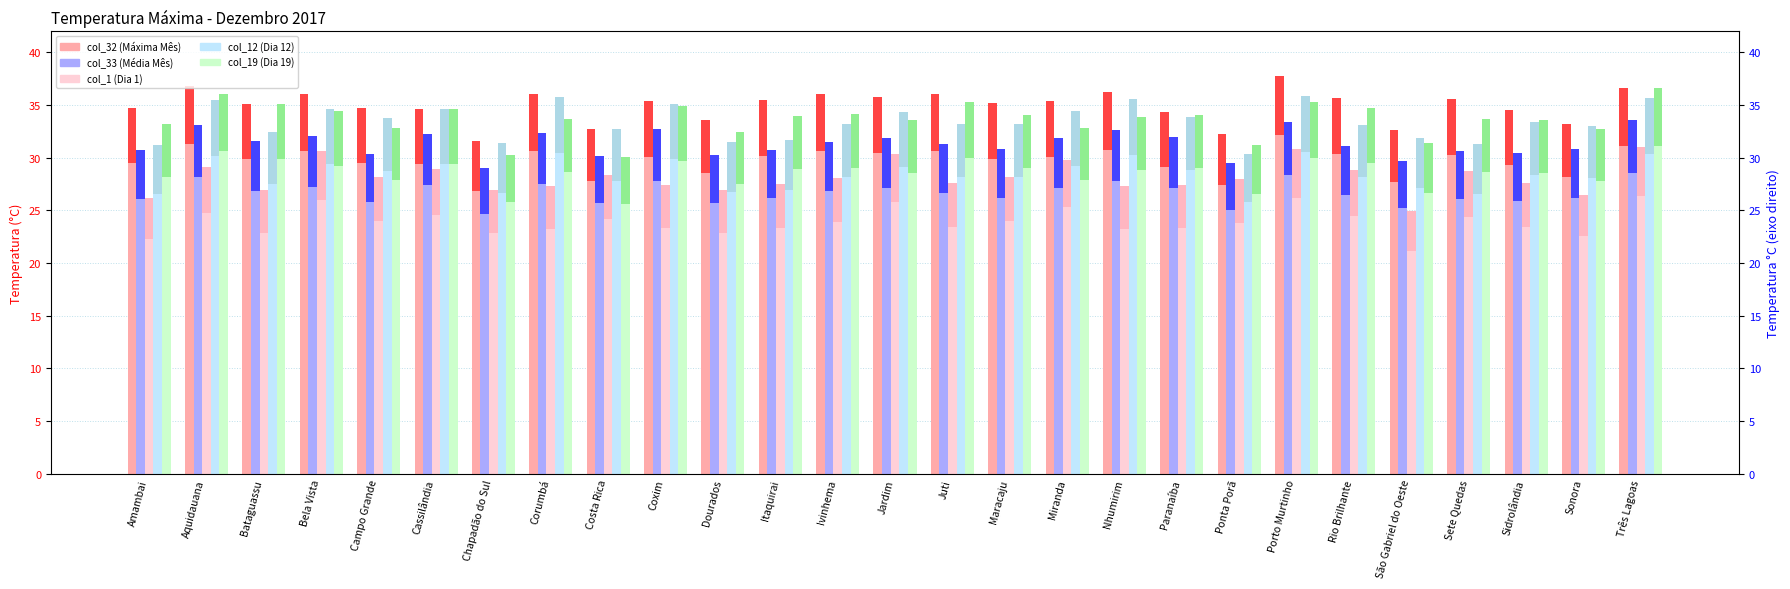

What are all the series names shown in the legend?

col_32 (Máxima Mês), col_33 (Média Mês), col_1 (Dia 1), col_12 (Dia 12), col_19 (Dia 19)